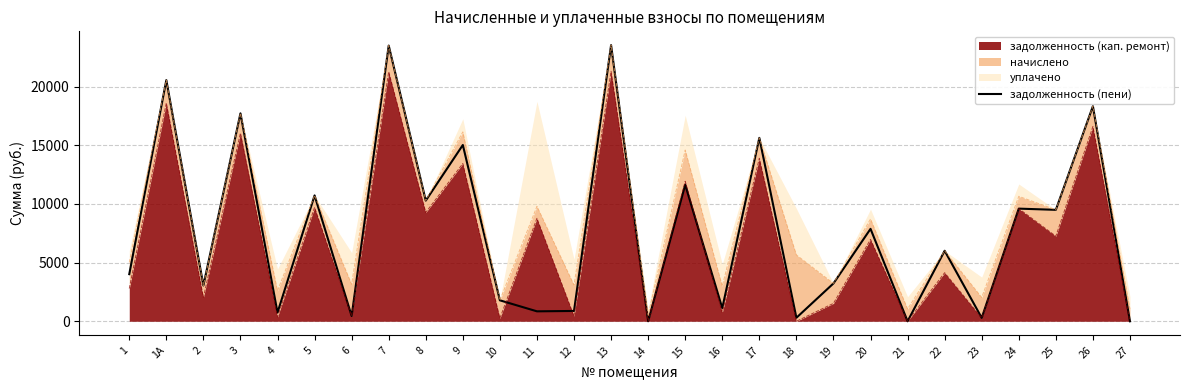

At which category does the chart reach its peak across all series?

13